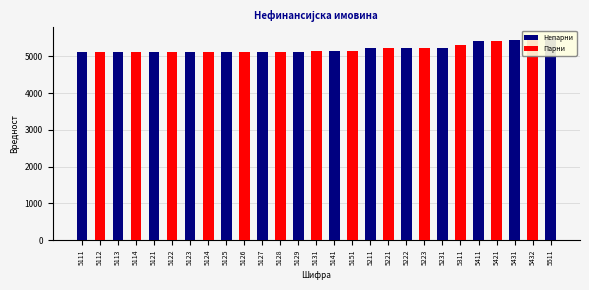

At which category is the sum across all series the highest?

5511